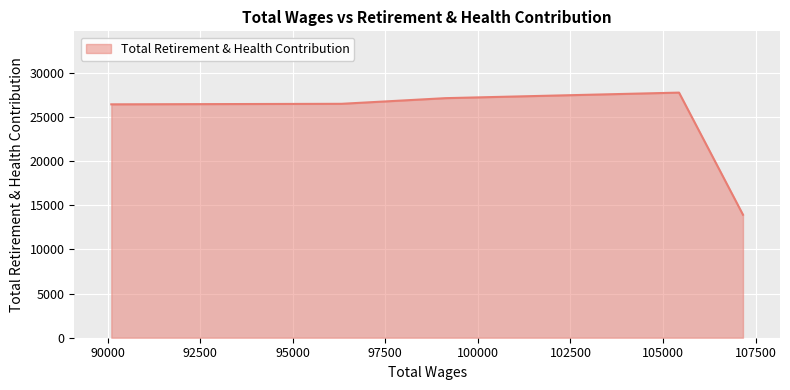

What is the sum of all values?

121648